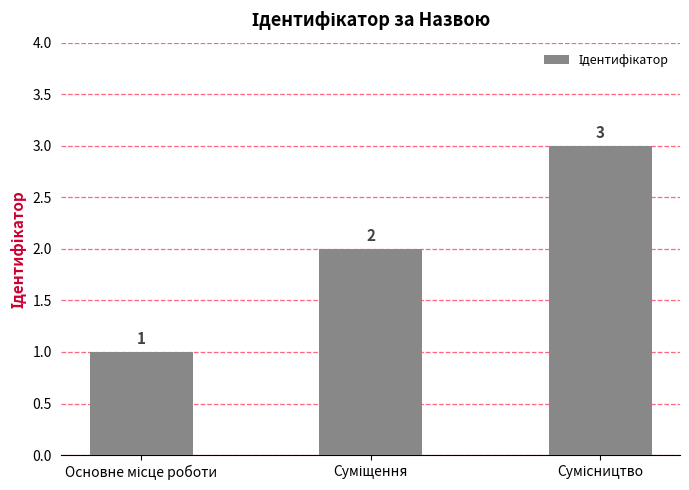

Reading left to right, extract all data points from this chart.

1	2	3